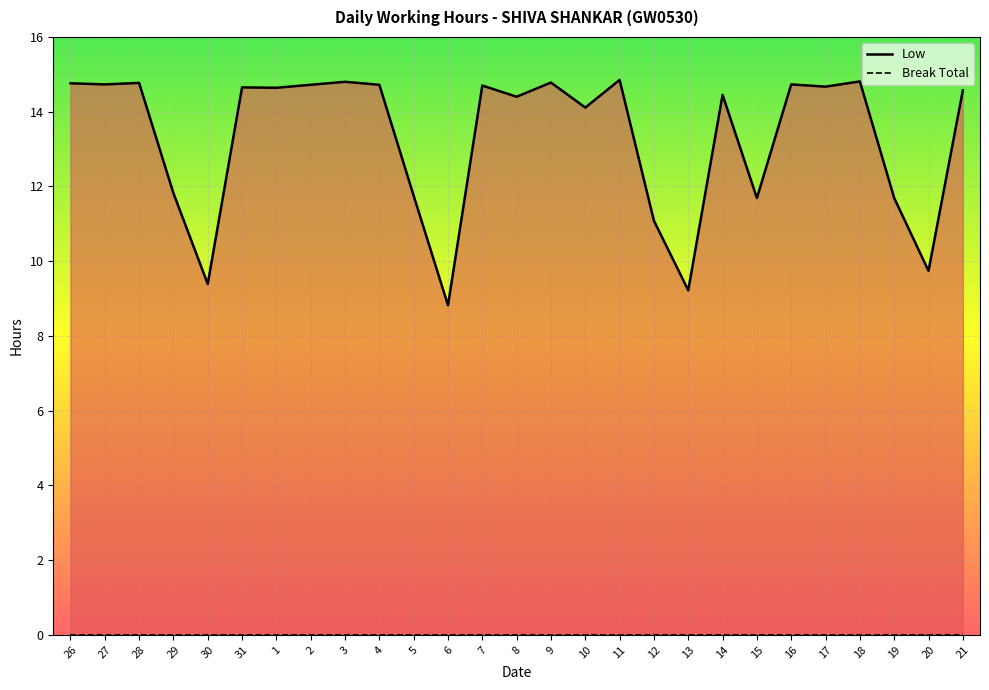

What is the difference between the maximum and minimum values?

6.0